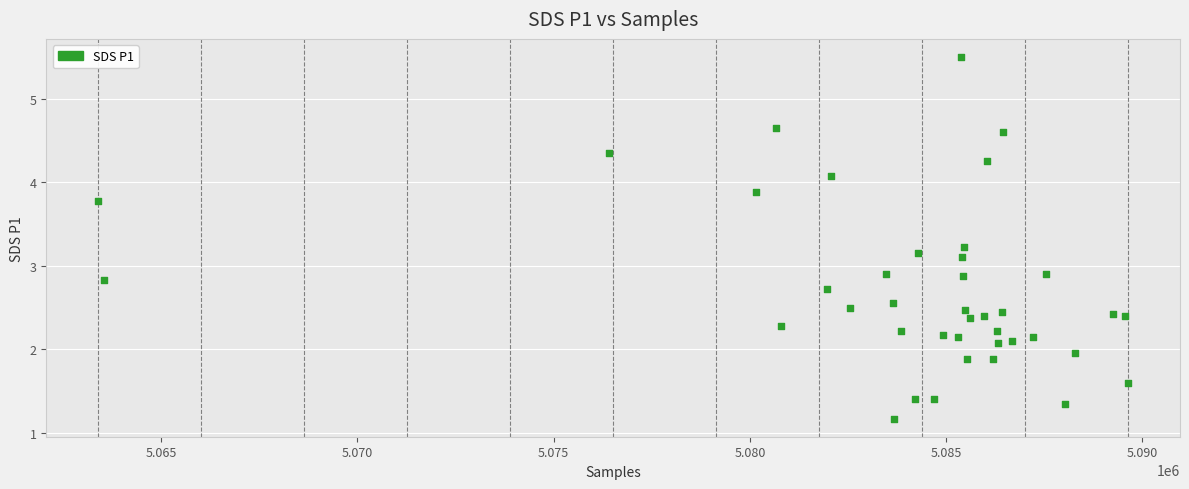

What is the range of X values (max minus min)?

26261.0